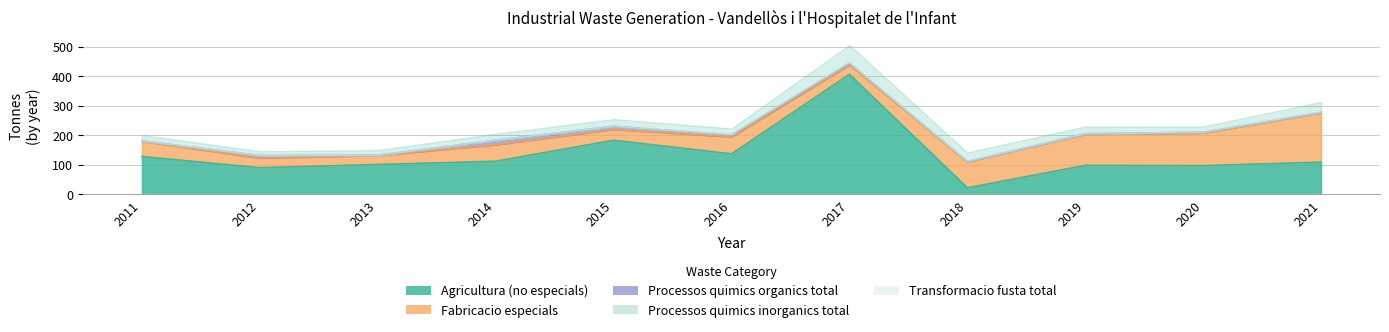

What is the lowest value of the Agricultura (no especials) series?

22